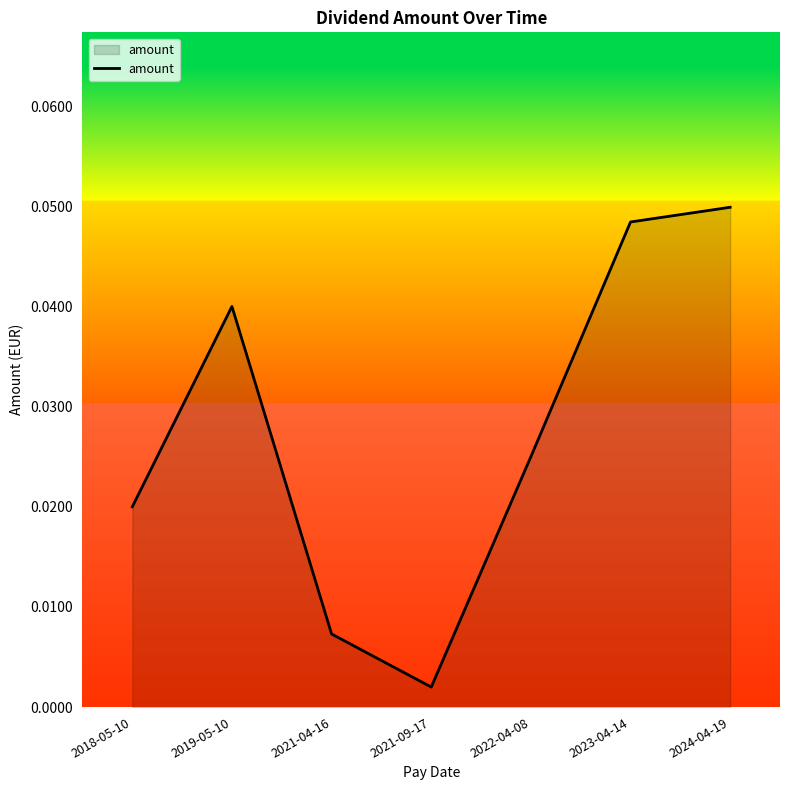

Where is the data nearest to the value 0?

2021-09-17